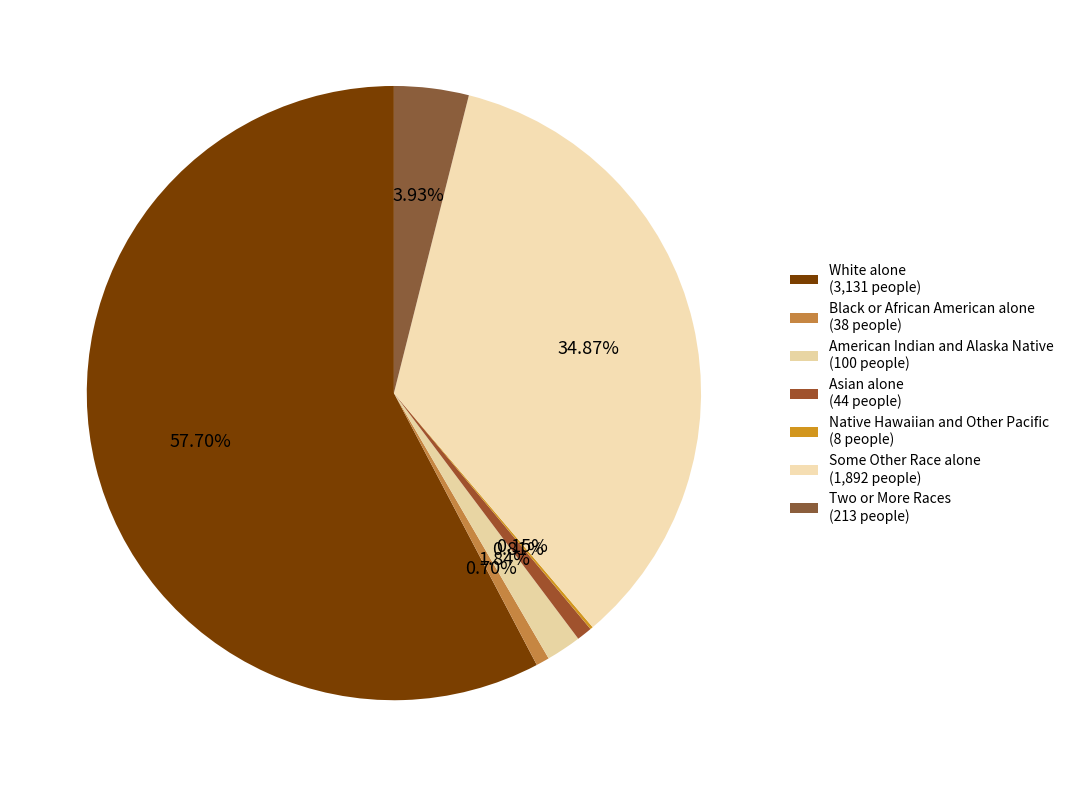

Combined, what portion of the pie is Two or More Races and American Indian and Alaska Native?

5.8%